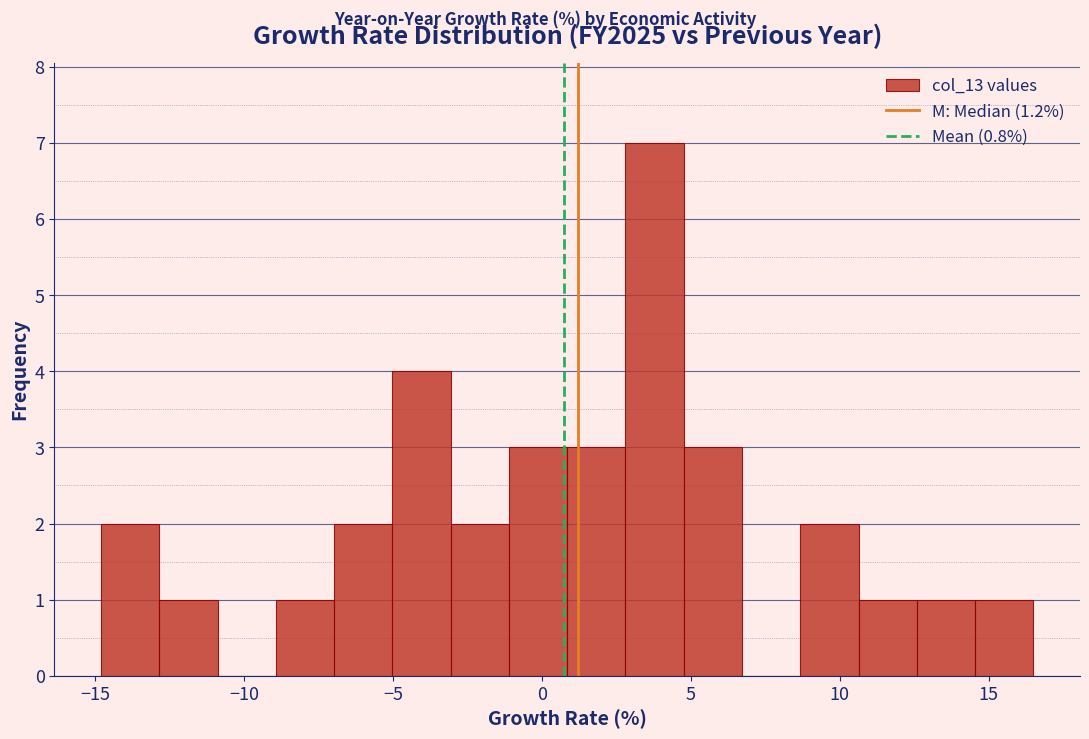

Around what value on the x-axis is the tallest bar? Give the approximate position of its centre, as read against the axis.

4.0